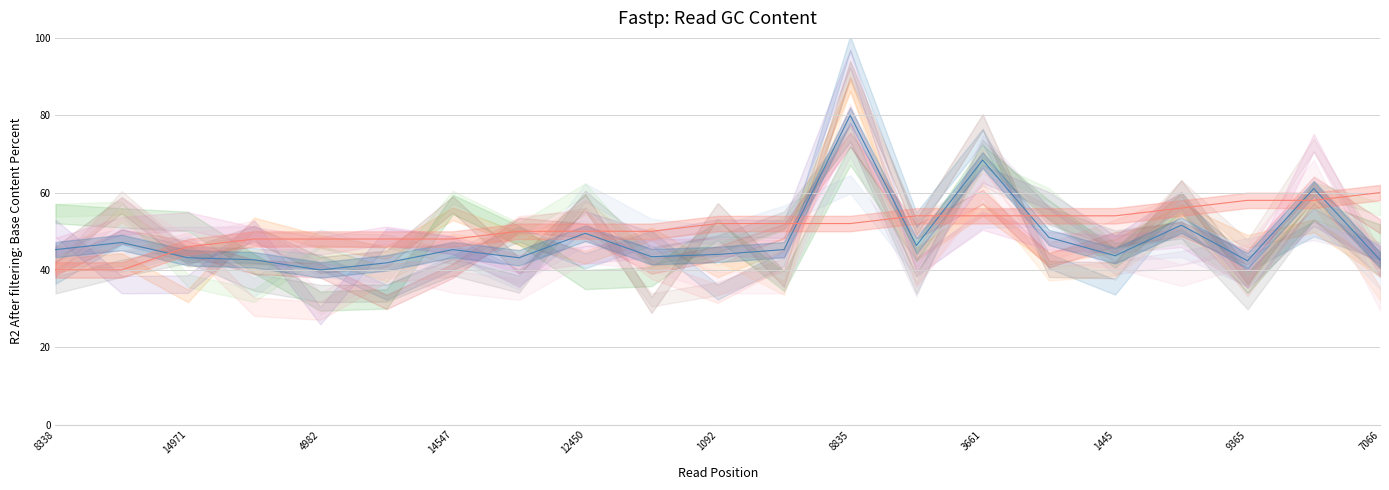

Between which two adjacent categories do pageCount_line and publishingYear_line first intersect?

14971 and 4982